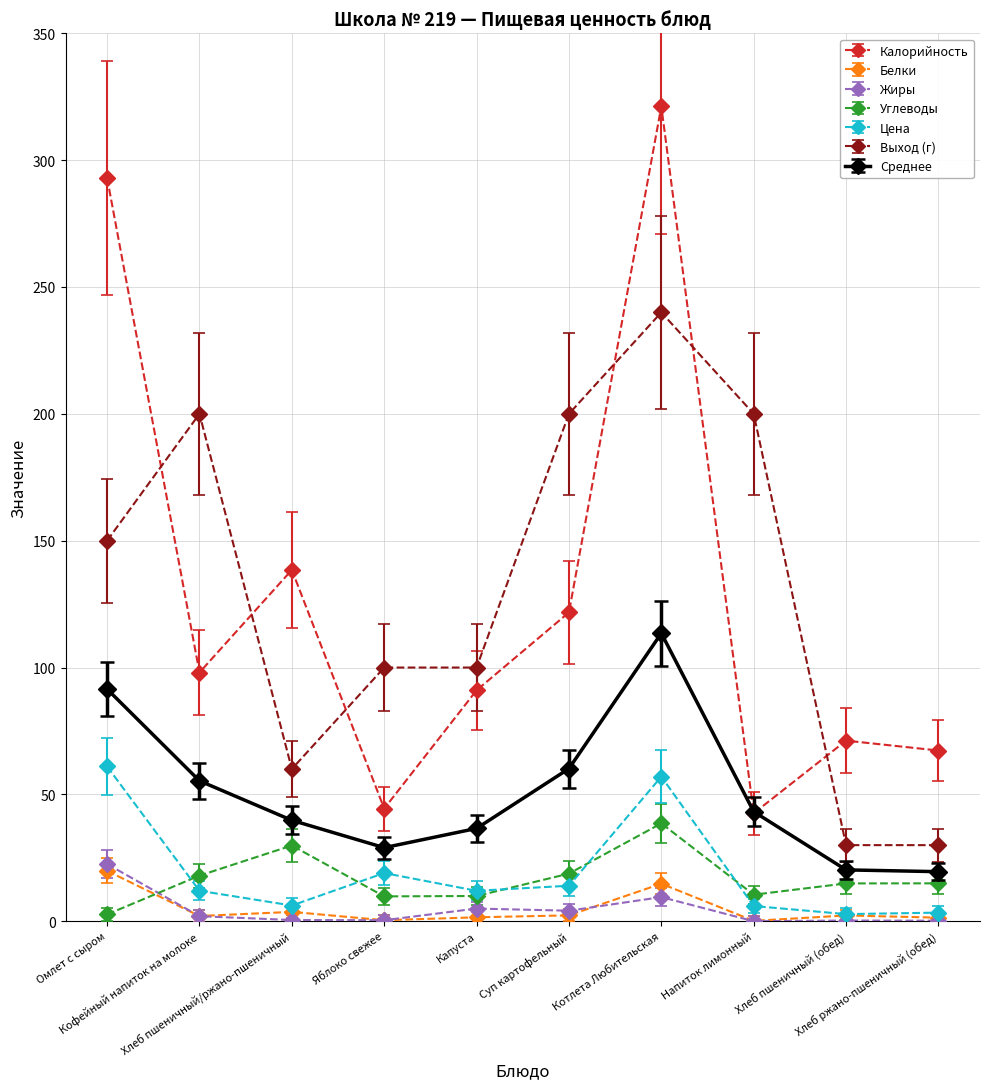

What is the value of the Калорийность point at the 9th from the left?

71.2